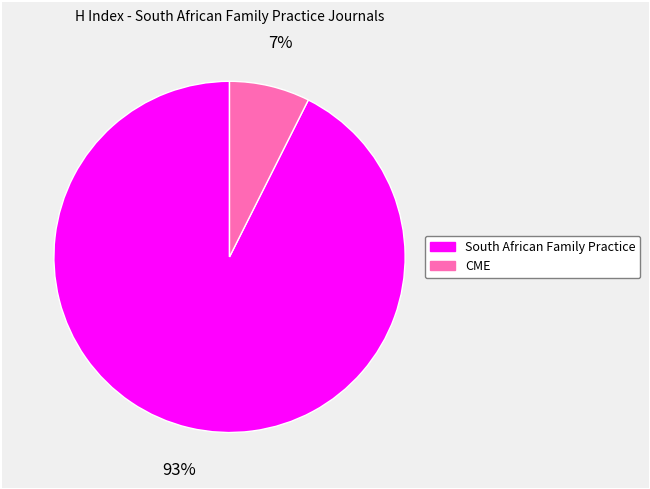

To the nearest percent, what is the combined percentage of South African Family Practice and CME?

100%